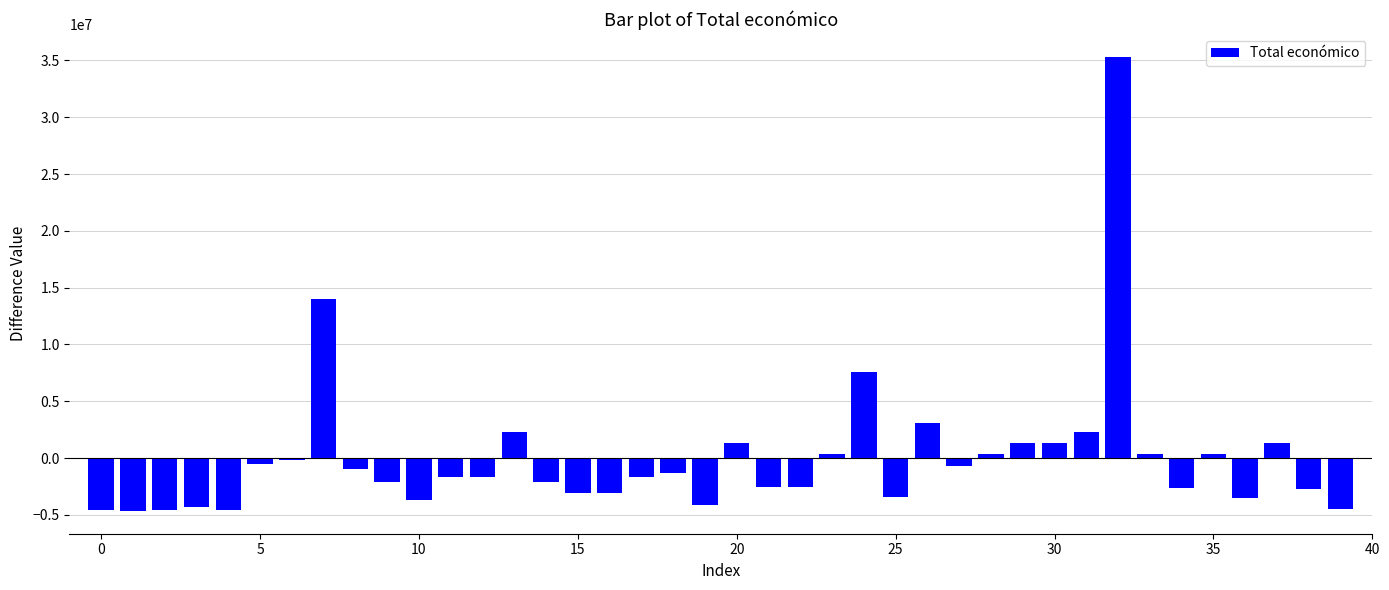

What is the difference between the maximum and minimum values?

39982691.0